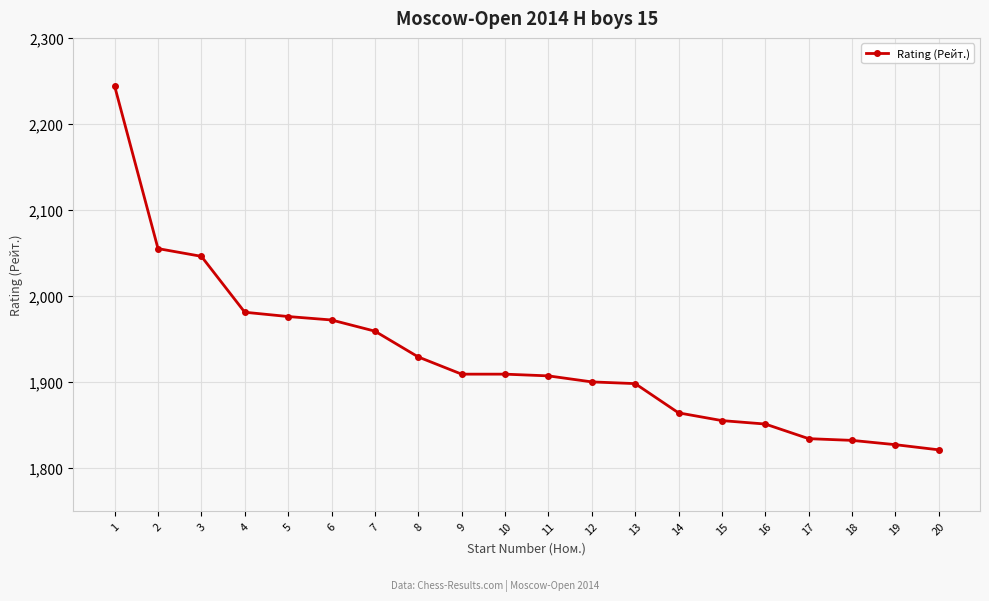

Where is the data nearest to the value 2032?

3